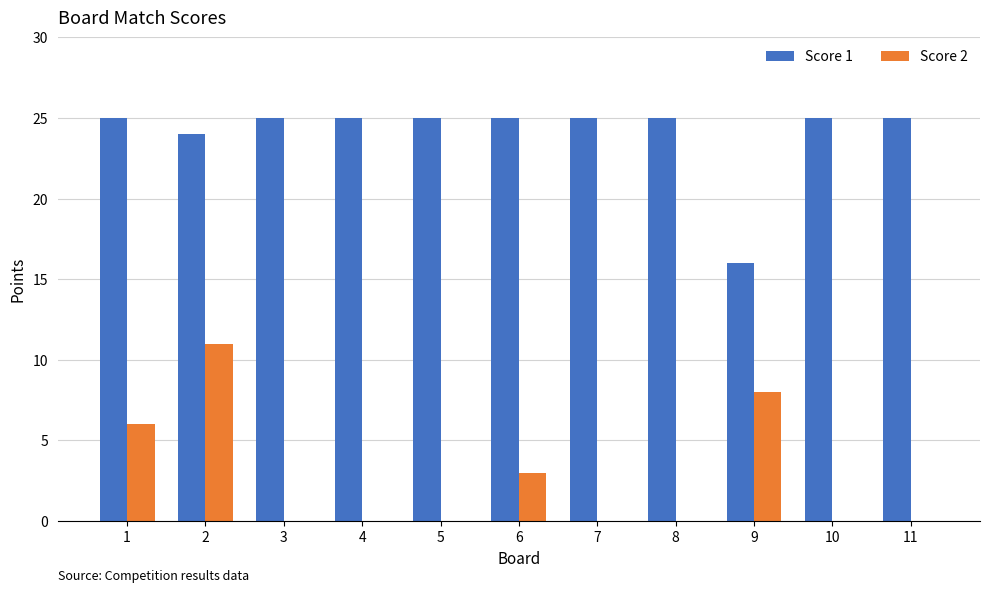

Is it true that Score 2 equals 8 at 9?

True